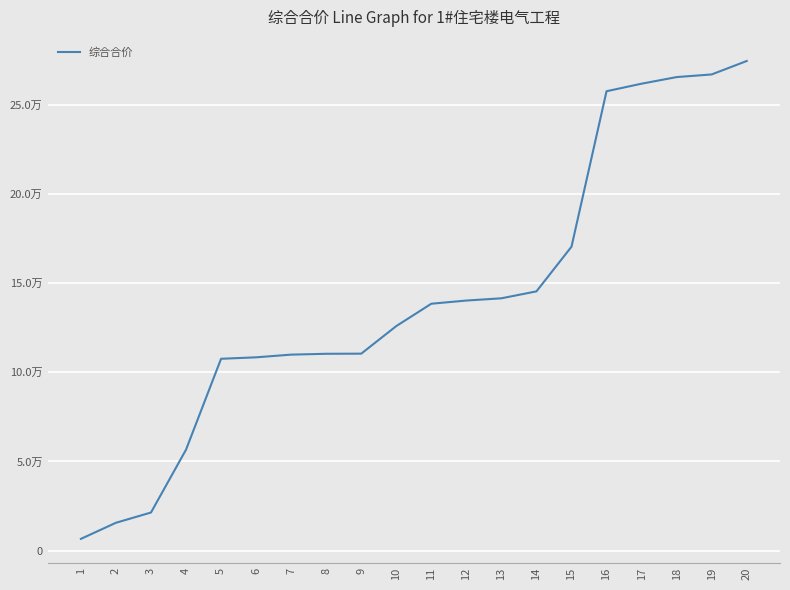

Is it true that the value at 7 is 109911.9?

True